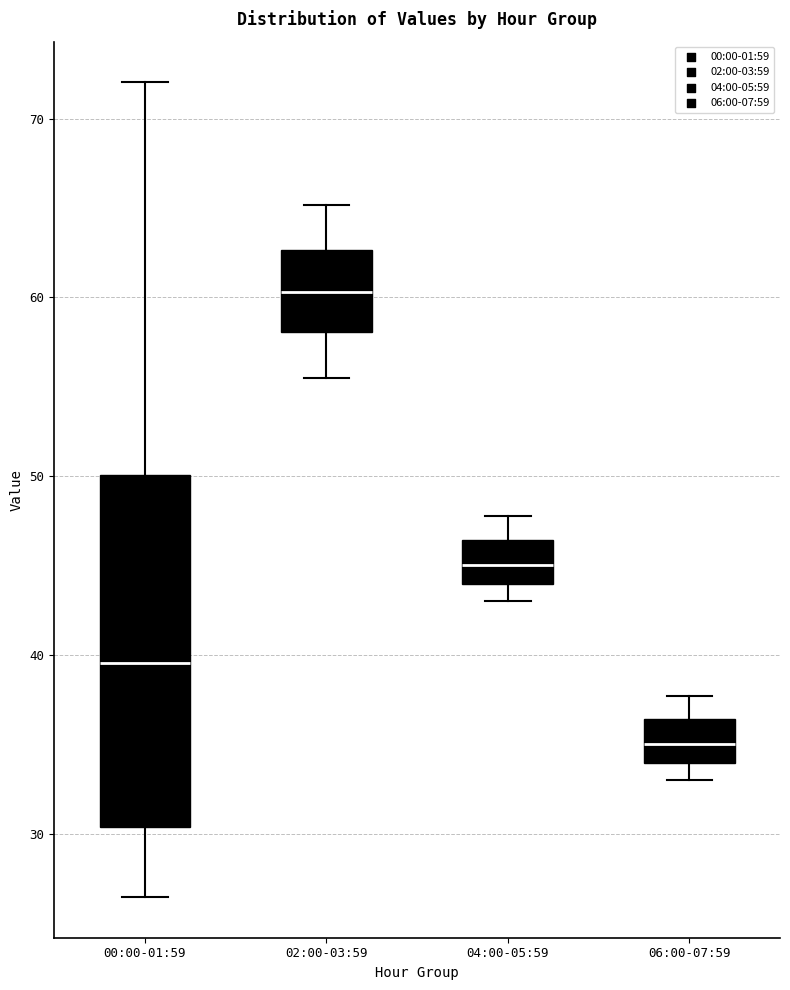

Reading left to right, read every box against the y-axis: the position of its median line, the range the box covers, and the ends of its whiskers. The values are not printed on the chart, so give them approximately, as read against the axis.

00:00-01:59: median 40, box 30 to 50, whiskers 26 to 72
02:00-03:59: median 60, box 58 to 63, whiskers 56 to 65
04:00-05:59: median 45, box 44 to 46, whiskers 43 to 48
06:00-07:59: median 35, box 34 to 36, whiskers 33 to 38